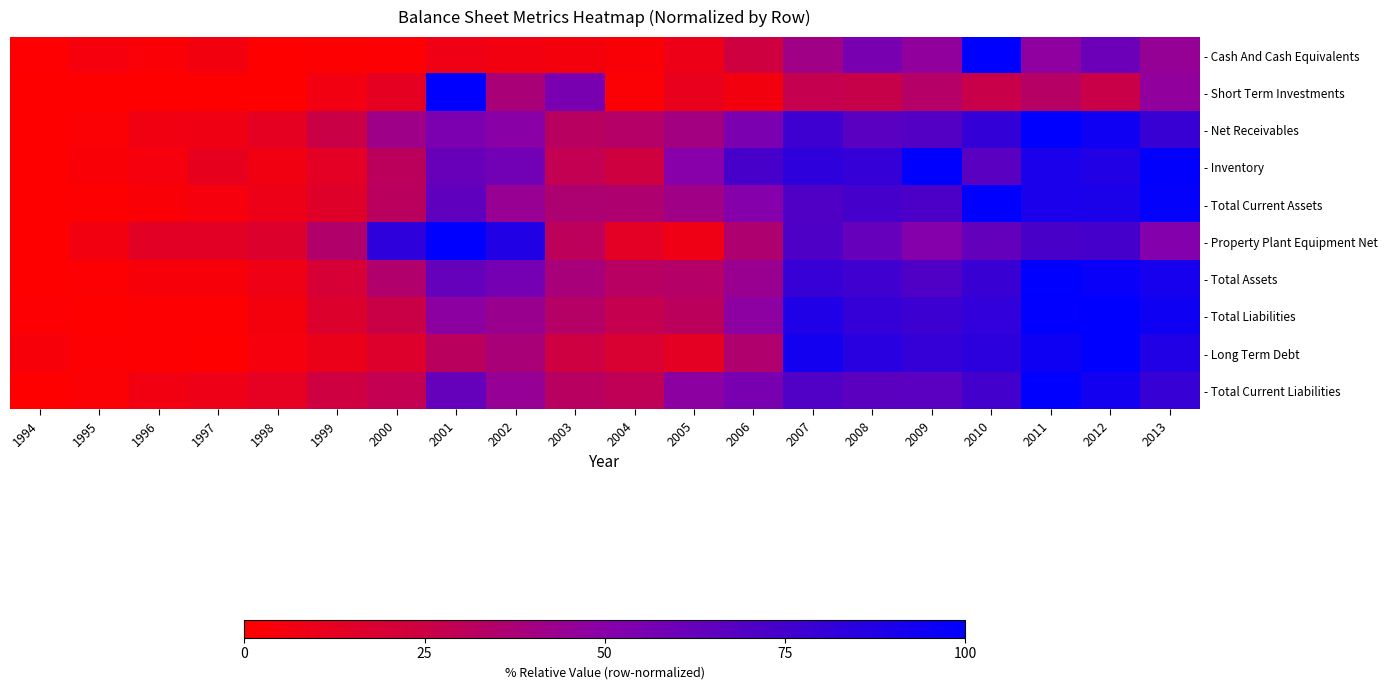

Reading right to left, extract all data points from this chart.

- Cash And Cash Equivalents: 2013=0.4	2012=0.6	2011=0.5	2010=1.0	2009=0.5	2008=0.6	2007=0.4	2006=0.2	2005=0.1	2004=0.0	2003=0.1	2002=0.1	2001=0.1	2000=0.0	1999=0.0	1998=0.0	1997=0.1	1996=0.0	1995=0.0	1994=0.0
- Short Term Investments: 2013=0.5	2012=0.3	2011=0.3	2010=0.3	2009=0.3	2008=0.3	2007=0.3	2006=0.1	2005=0.1	2004=0.0	2003=0.6	2002=0.4	2001=1.0	2000=0.1	1999=0.1	1998=0.0	1997=0.0	1996=0.0	1995=0.0	1994=0.0
- Net Receivables: 2013=0.8	2012=0.9	2011=1.0	2010=0.8	2009=0.7	2008=0.7	2007=0.8	2006=0.5	2005=0.4	2004=0.3	2003=0.3	2002=0.5	2001=0.5	2000=0.4	1999=0.3	1998=0.1	1997=0.1	1996=0.1	1995=0.0	1994=0.0
- Inventory: 2013=1.0	2012=0.9	2011=0.9	2010=0.7	2009=1.0	2008=0.8	2007=0.8	2006=0.7	2005=0.5	2004=0.2	2003=0.3	2002=0.6	2001=0.6	2000=0.3	1999=0.1	1998=0.1	1997=0.1	1996=0.0	1995=0.0	1994=0.0
- Total Current Assets: 2013=1.0	2012=0.9	2011=0.9	2010=1.0	2009=0.7	2008=0.7	2007=0.7	2006=0.5	2005=0.4	2004=0.4	2003=0.4	2002=0.4	2001=0.7	2000=0.3	1999=0.2	1998=0.1	1997=0.0	1996=0.0	1995=0.0	1994=0.0
- Property Plant Equipment Net: 2013=0.5	2012=0.7	2011=0.7	2010=0.6	2009=0.5	2008=0.6	2007=0.7	2006=0.4	2005=0.1	2004=0.1	2003=0.3	2002=0.9	2001=1.0	2000=0.8	1999=0.3	1998=0.2	1997=0.1	1996=0.1	1995=0.1	1994=0.0
- Total Assets: 2013=0.9	2012=1.0	2011=1.0	2010=0.8	2009=0.7	2008=0.8	2007=0.8	2006=0.4	2005=0.3	2004=0.3	2003=0.4	2002=0.6	2001=0.6	2000=0.3	1999=0.2	1998=0.1	1997=0.0	1996=0.0	1995=0.0	1994=0.0
- Total Liabilities: 2013=0.9	2012=1.0	2011=1.0	2010=0.8	2009=0.8	2008=0.8	2007=0.9	2006=0.5	2005=0.3	2004=0.3	2003=0.3	2002=0.4	2001=0.5	2000=0.3	1999=0.2	1998=0.1	1997=0.0	1996=0.0	1995=0.0	1994=0.0
- Long Term Debt: 2013=0.9	2012=1.0	2011=0.9	2010=0.8	2009=0.8	2008=0.8	2007=0.9	2006=0.4	2005=0.1	2004=0.2	2003=0.2	2002=0.4	2001=0.3	2000=0.2	1999=0.1	1998=0.0	1997=0.0	1996=0.0	1995=0.0	1994=0.0
- Total Current Liabilities: 2013=0.8	2012=0.9	2011=1.0	2010=0.8	2009=0.7	2008=0.7	2007=0.7	2006=0.6	2005=0.5	2004=0.3	2003=0.3	2002=0.4	2001=0.6	2000=0.3	1999=0.2	1998=0.1	1997=0.1	1996=0.1	1995=0.0	1994=0.0